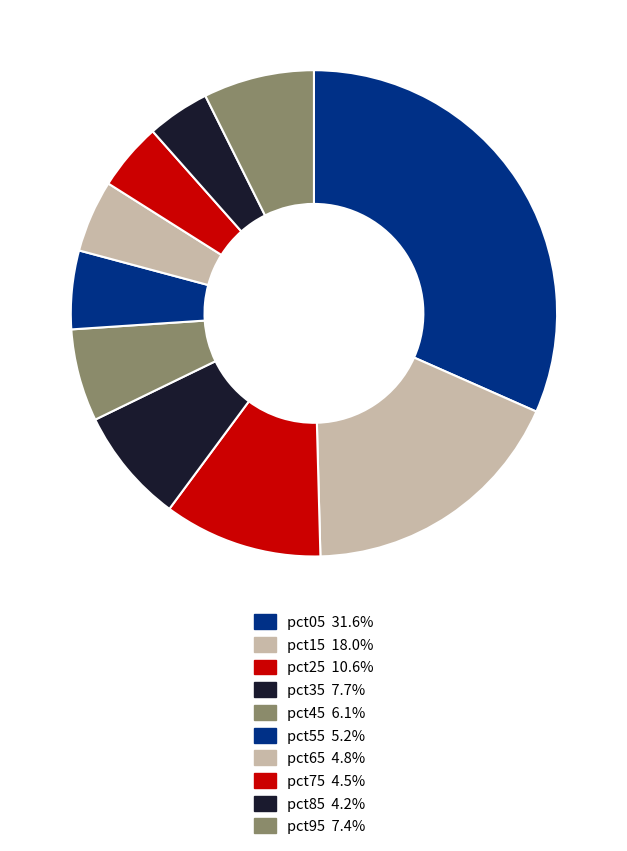

To the nearest percent, what is the combined percentage of pct85 and pct45?

10%